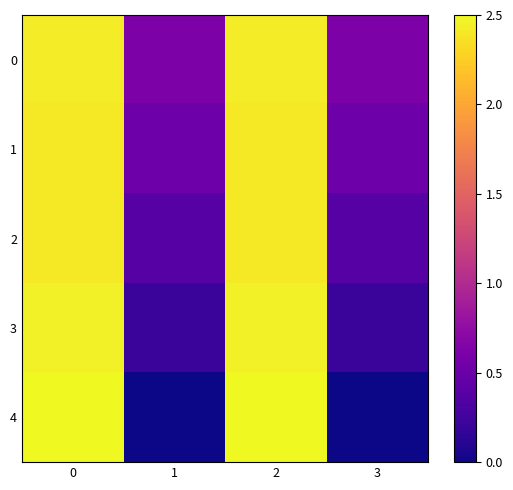

Which series has the largest range (max minus min)?

4